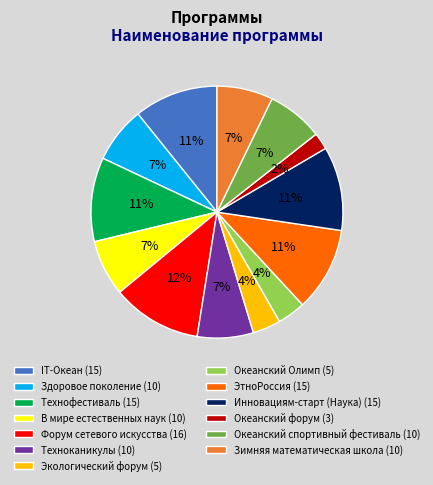

Do Океанский Олимп and Здоровое поколение together represent more than half of the pie?

No